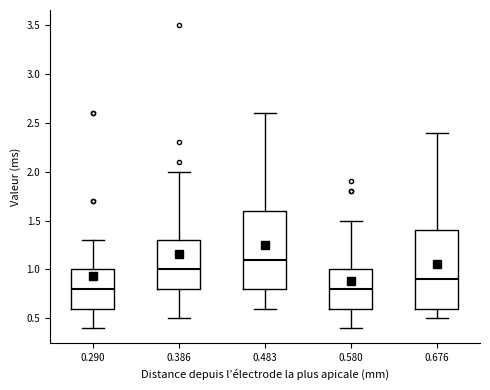

Where is the upper edge of the box at x = 0.676 on the y-axis? The values are not printed on the chart, so give them approximately, as read against the axis.

1.4